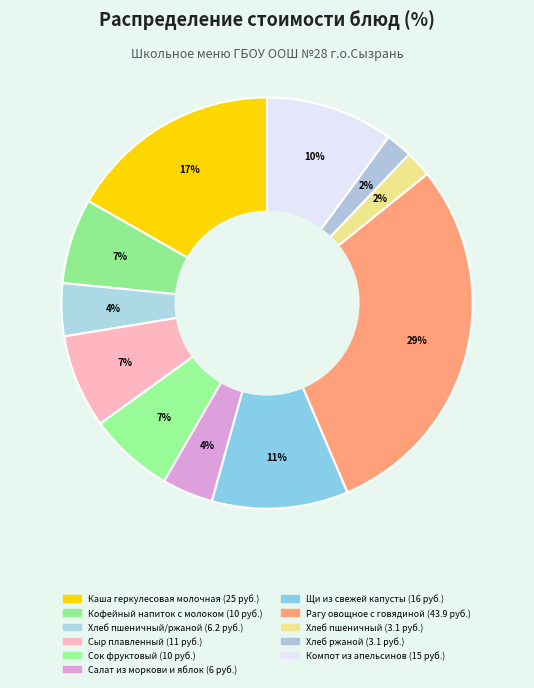

How many slices are in this pie chart?

11